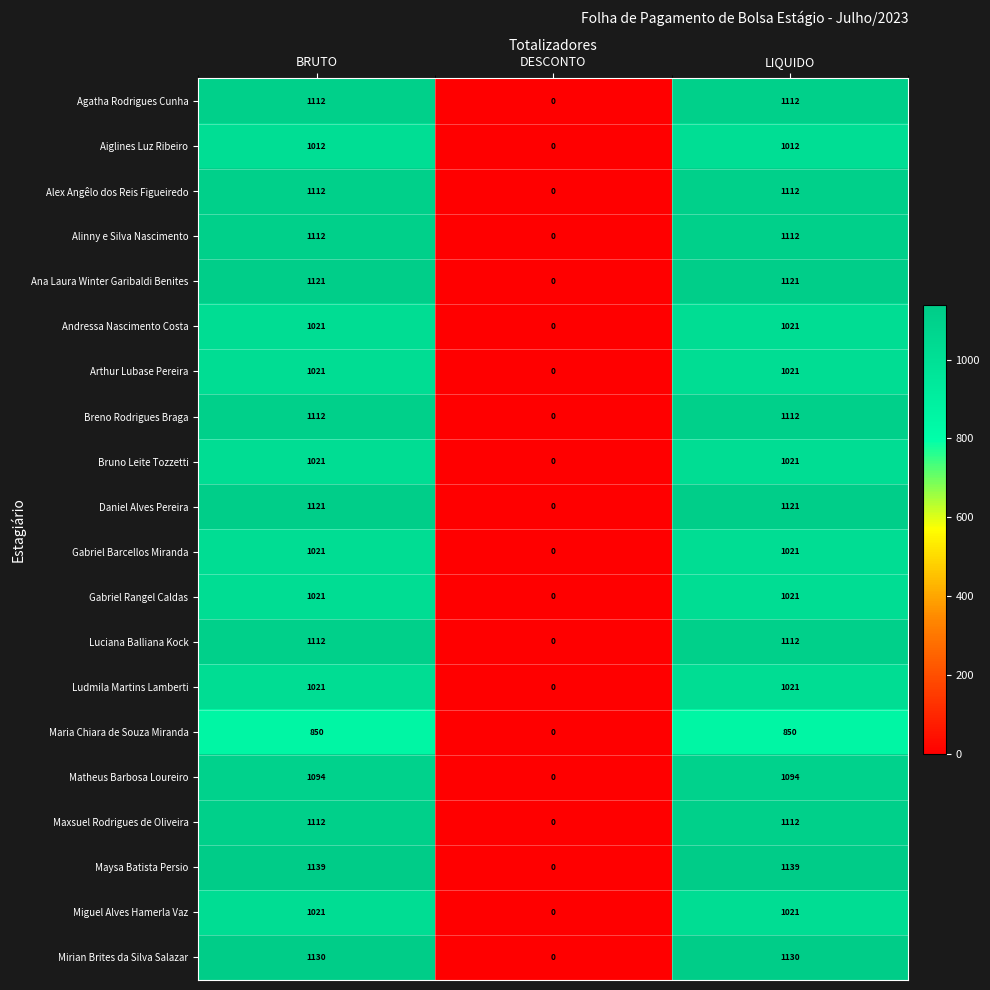

Is the value of Maxsuel Rodrigues de Oliveira at BRUTO greater than the value of Daniel Alves Pereira at DESCONTO?

Yes